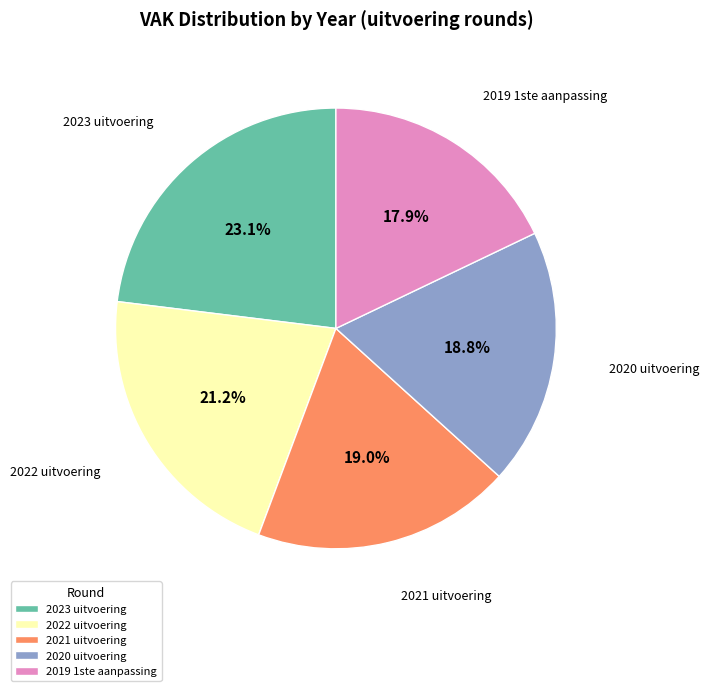

How many segments does this pie chart have?

5